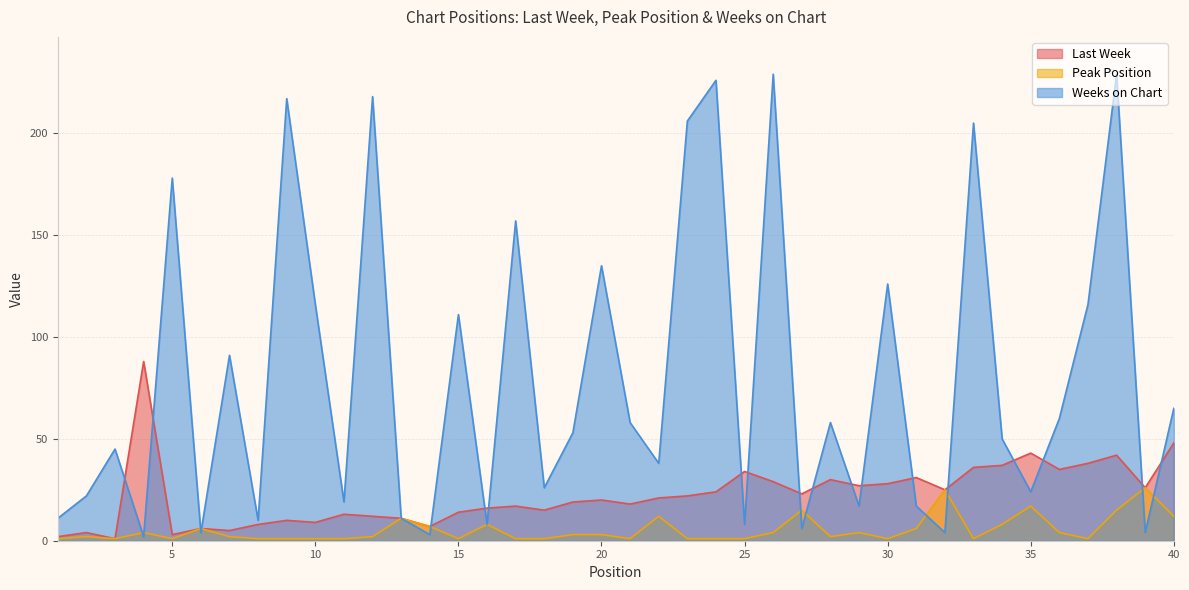

How many data points in Last Week are above 21?

19